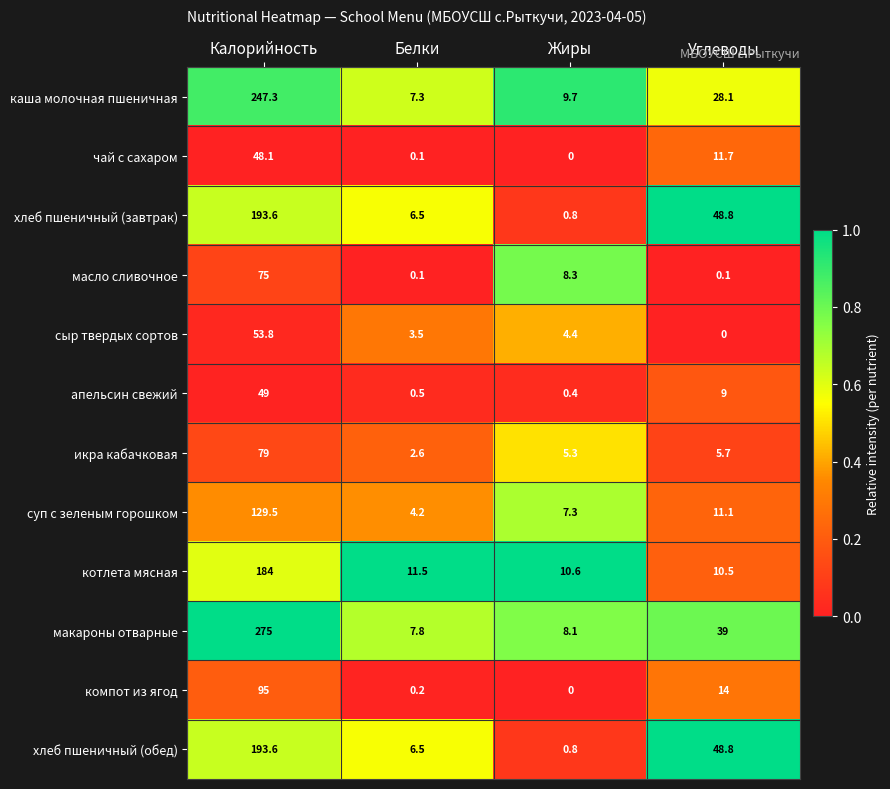

Rank the categories by апельсин свежий value from highest to lowest.

Калорийность, Углеводы, Белки, Жиры